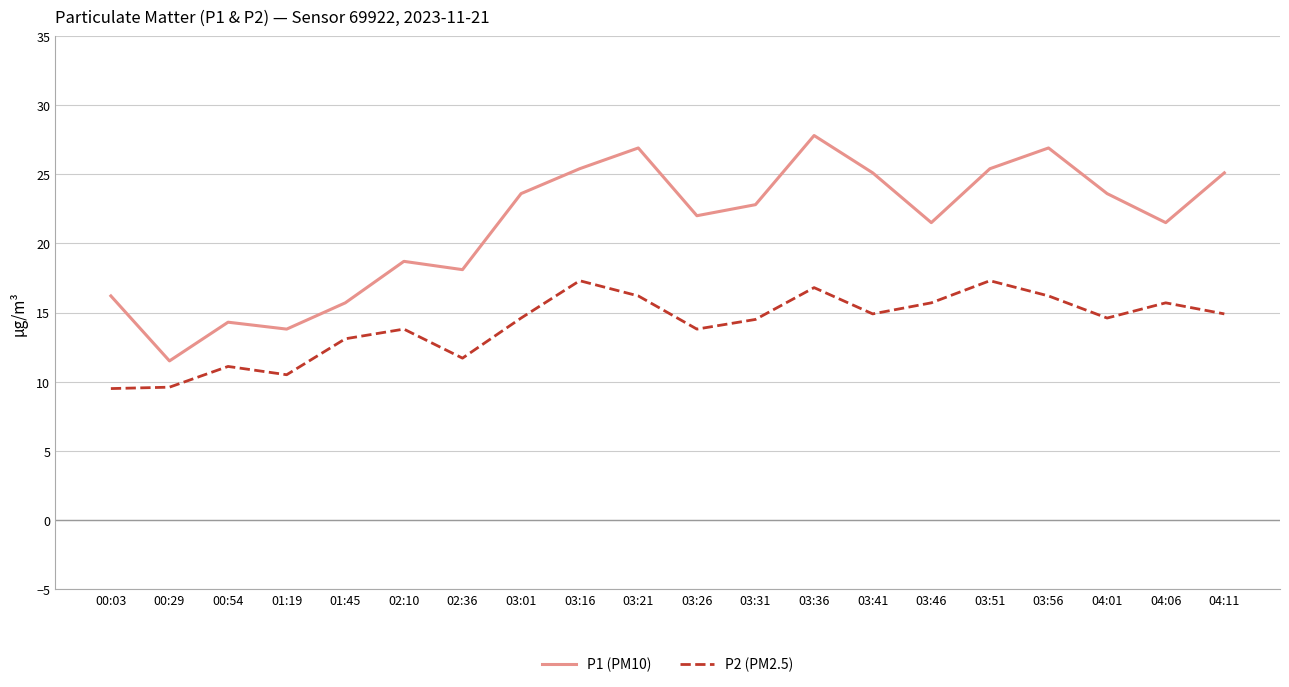

Rank the series at 03:26 from highest to lowest value.

P1 (PM10), P2 (PM2.5)